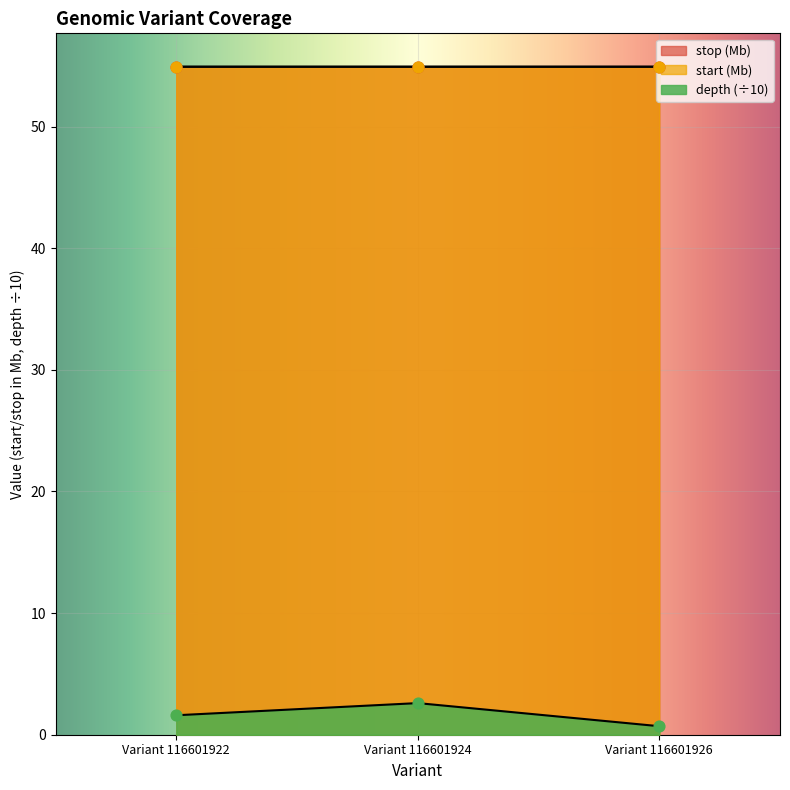

At how many categories does at least one series exceed 28?

3